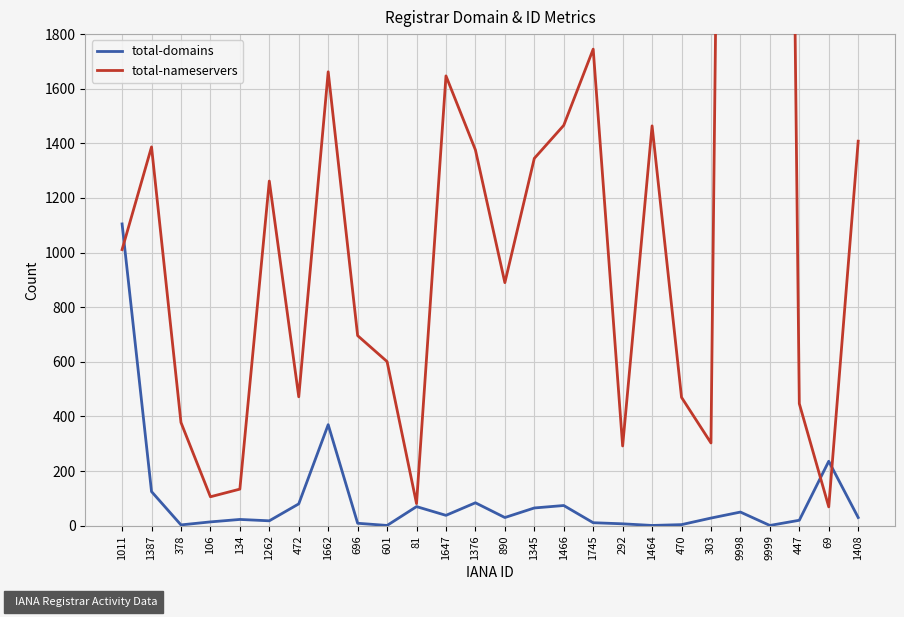

At which label does total-domains first exceed 30?

1011